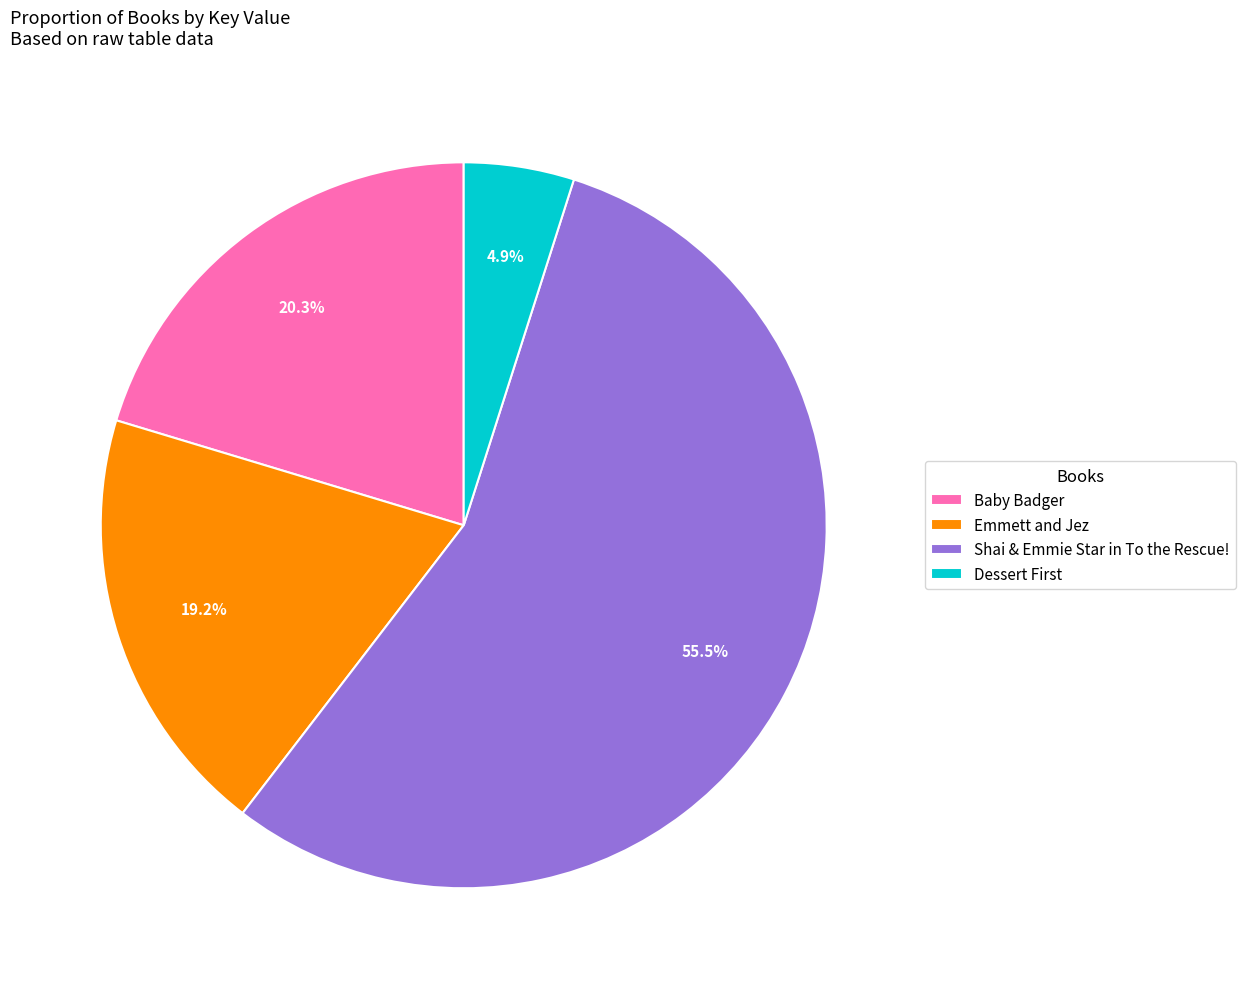

Count the number of slices in the pie.

4